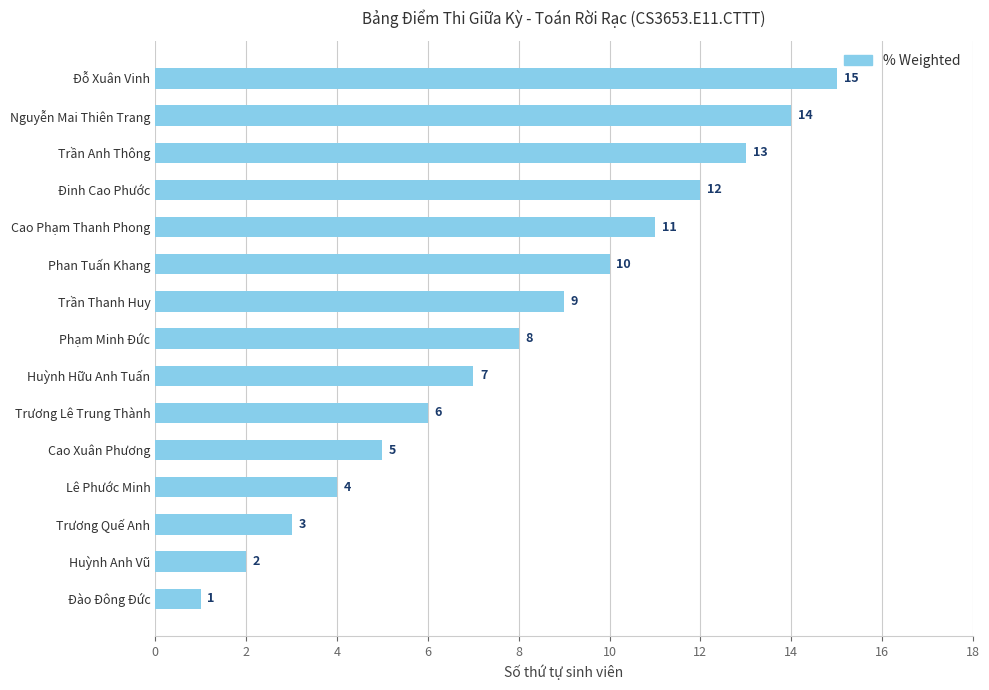

The chart shows a value of 17 at Trần Anh Thông. True or false?

False